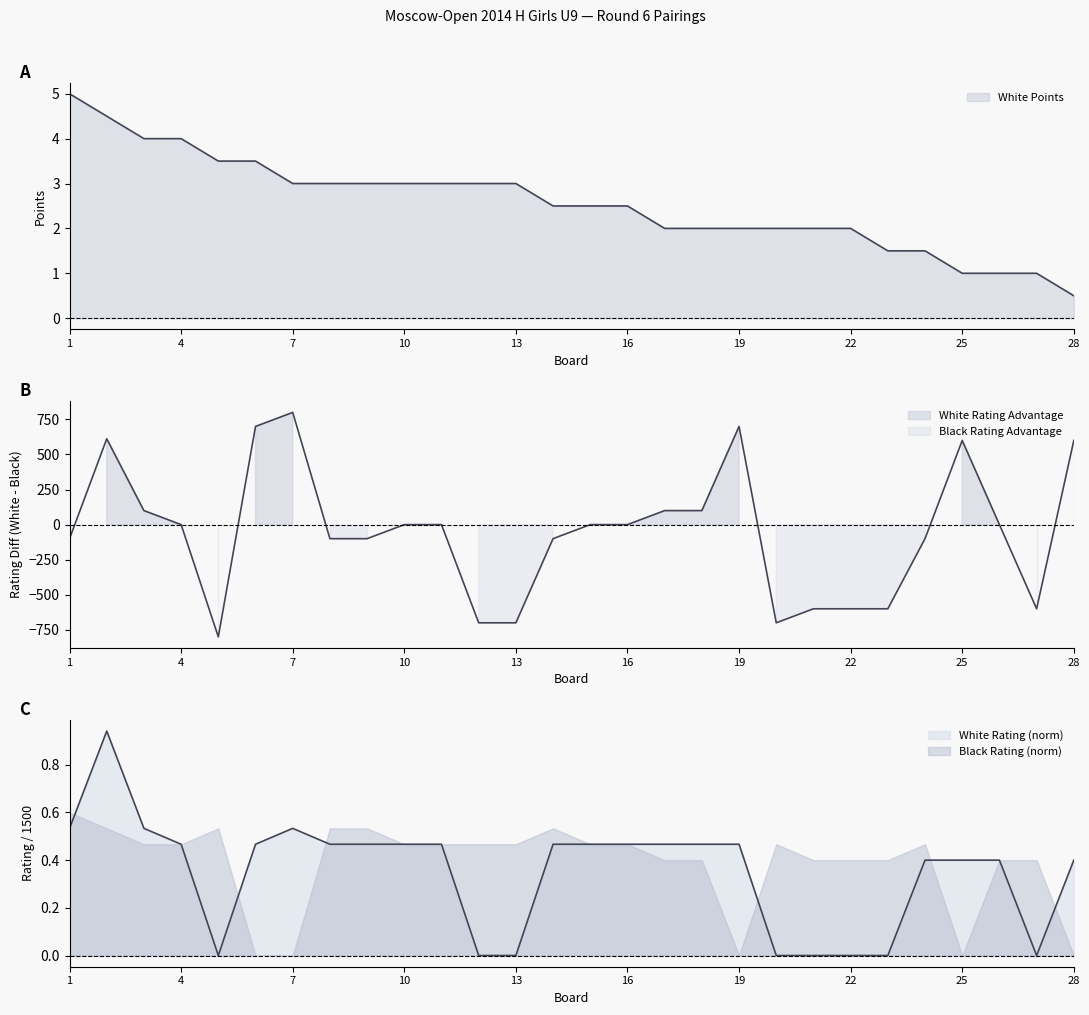

How many White Points values are between 2 and 3?

16